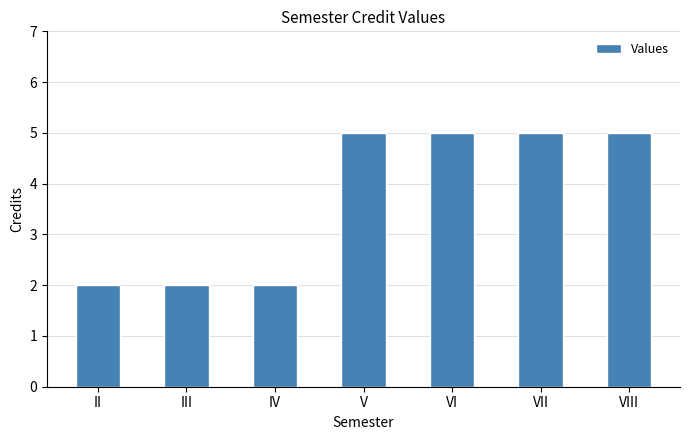

True or false: the data shows 5 at V.

True